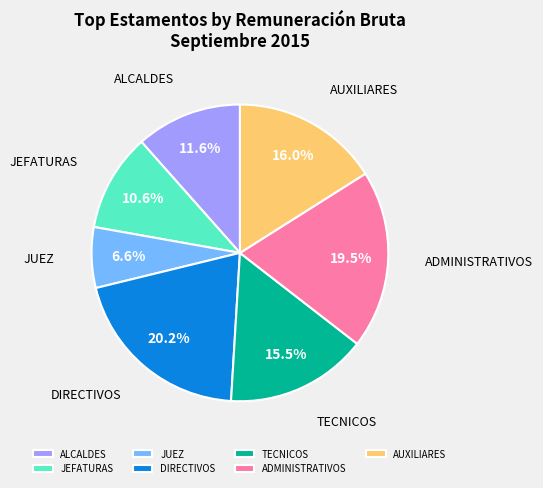

What is the ratio of the value at AUXILIARES to the value at DIRECTIVOS?

0.8